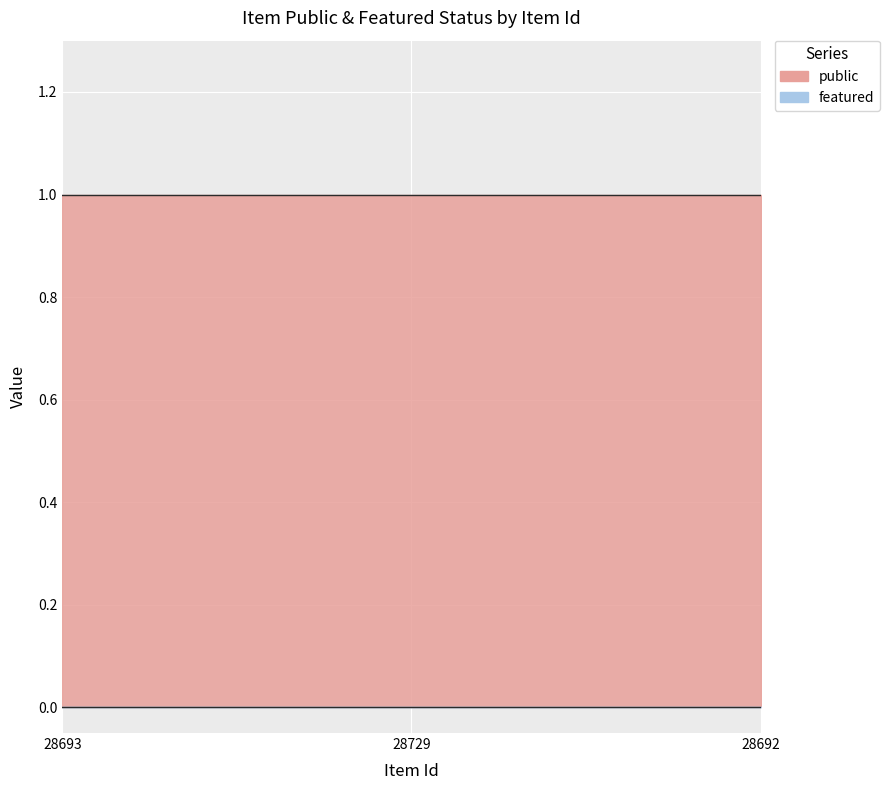

Which category has the lowest value in the public series?

28693